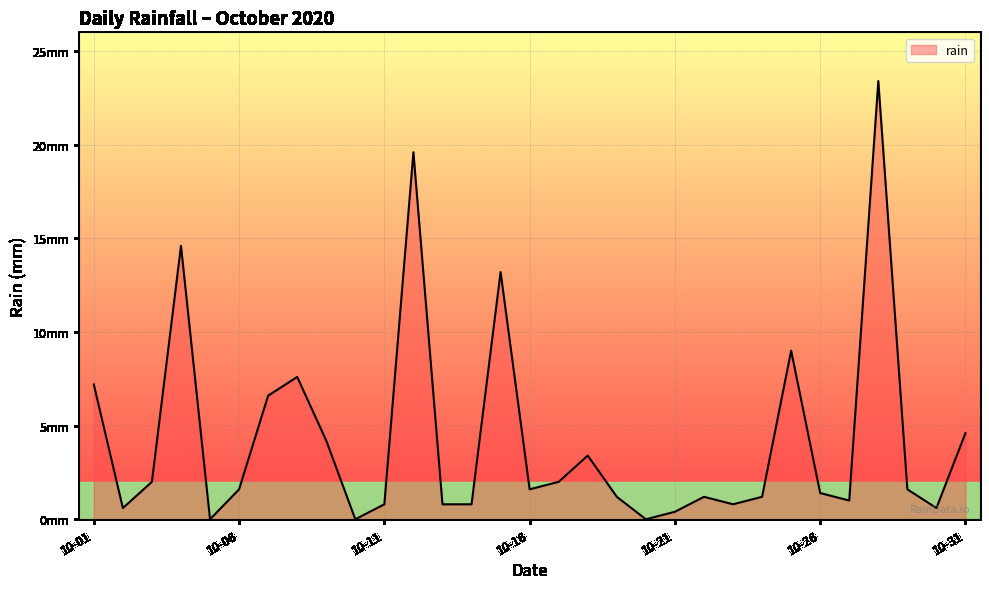

Does the chart have visible grid lines?

Yes